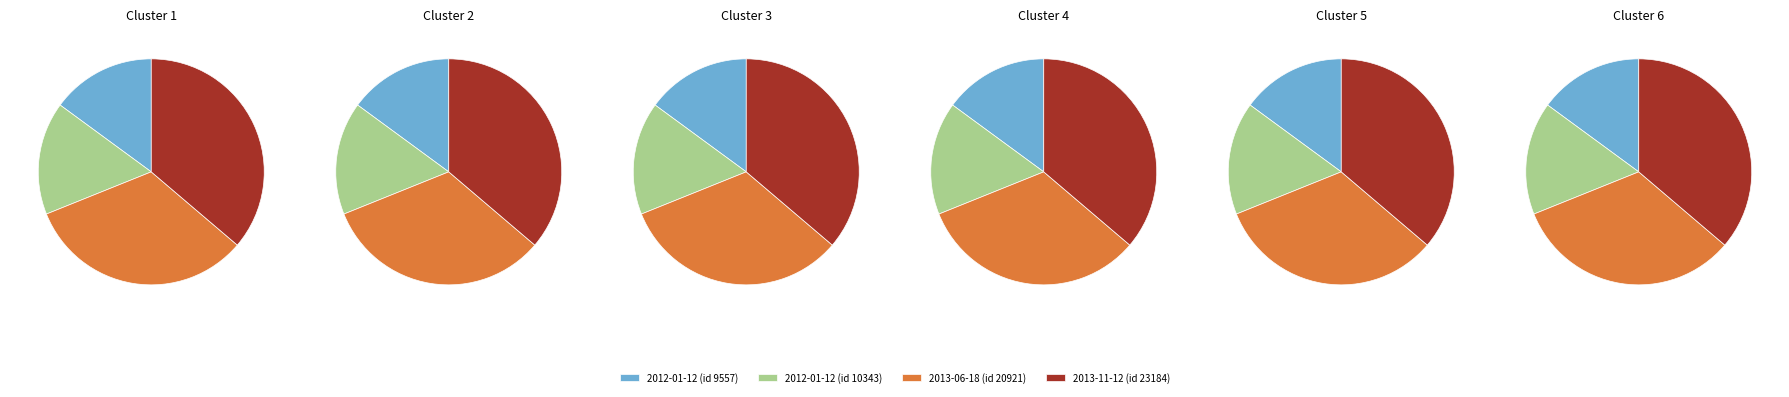

Approximately how many times larger is the value at 9557 compared to 10343?

0.9